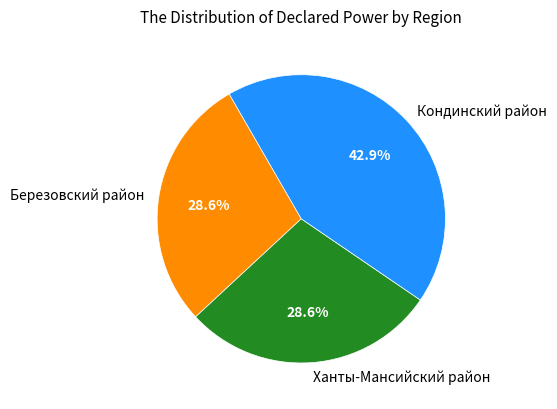

How many segments does this pie chart have?

3